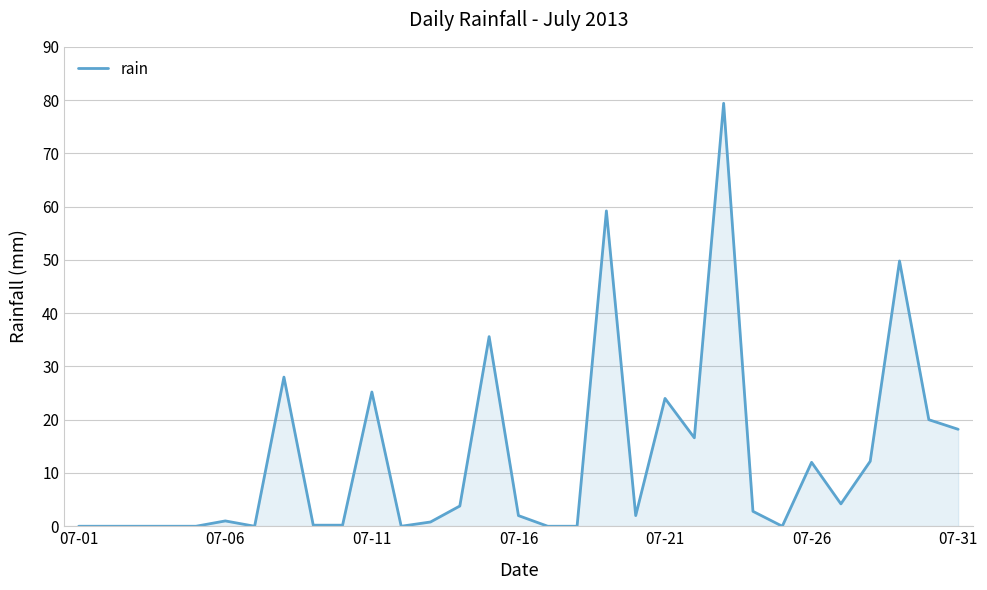

What is the difference between the maximum and minimum values?

79.4